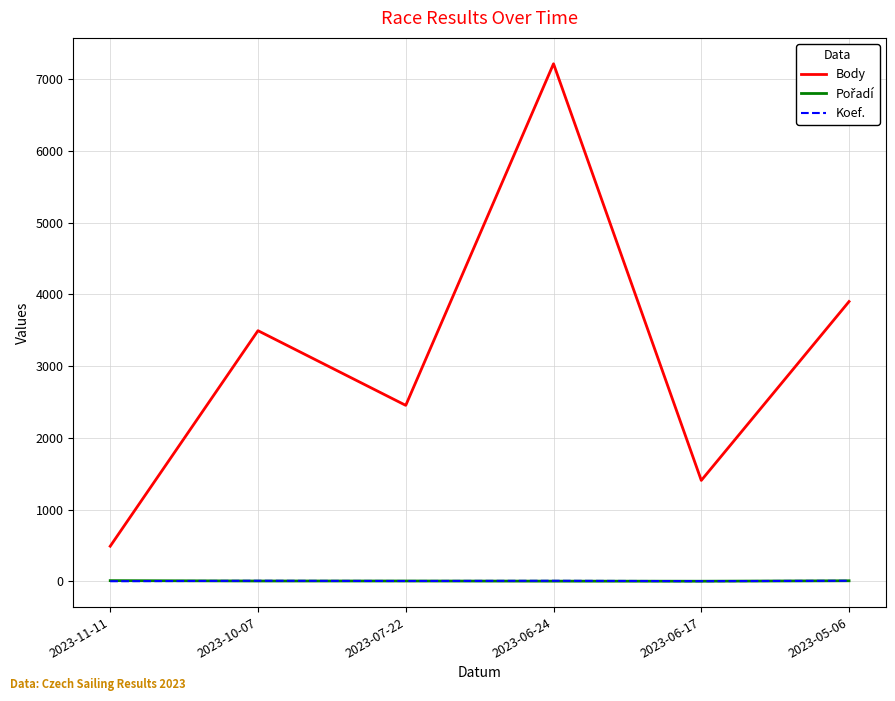

True or false: Koef. and Body cross at least once.

False